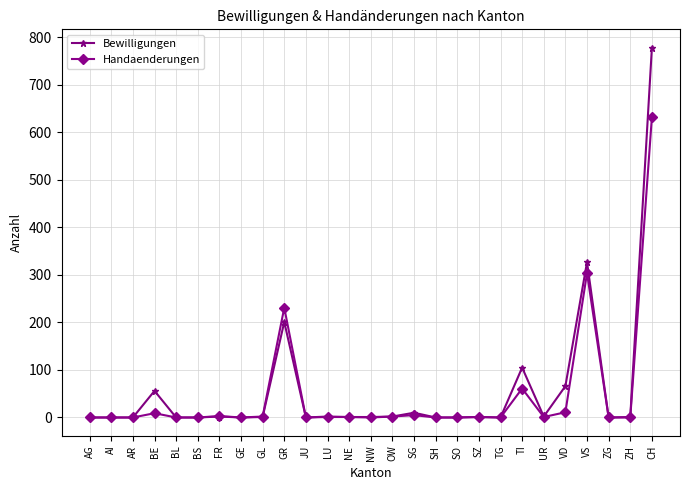

The Bewilligungen series shows 36 at TI. True or false?

False